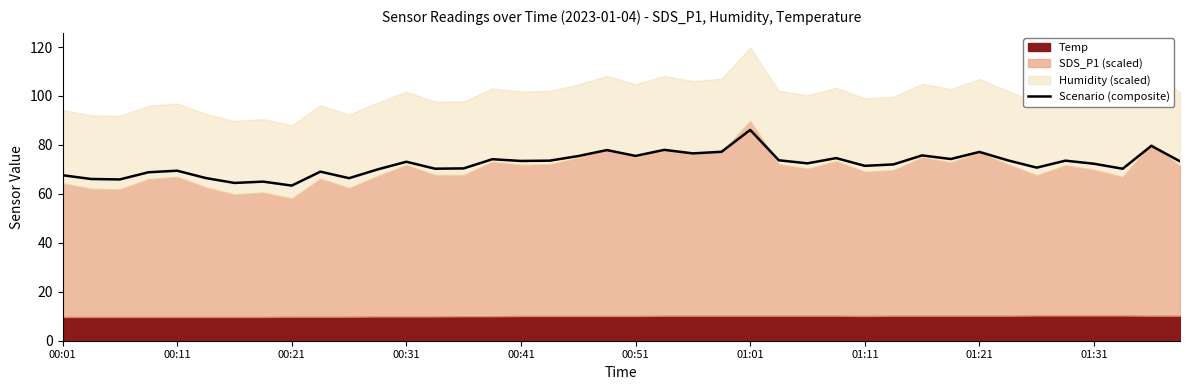

What is the average value?

72.2